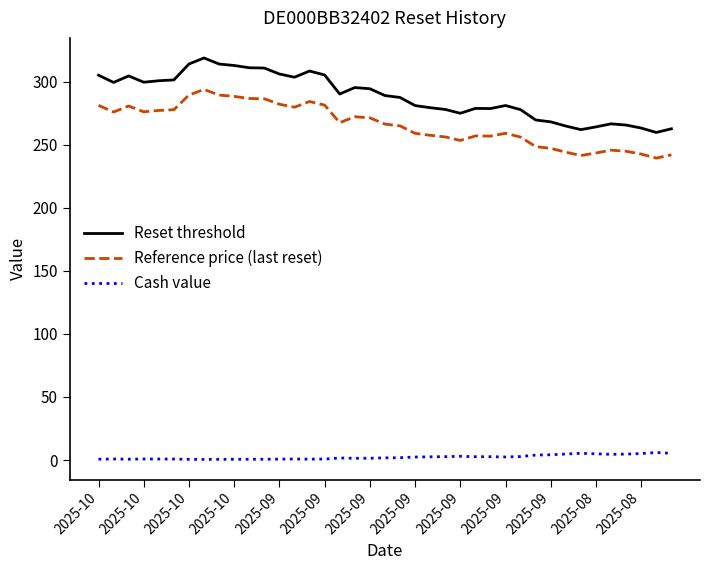

What are all the series names shown in the legend?

Reset threshold, Reference price (last reset), Cash value